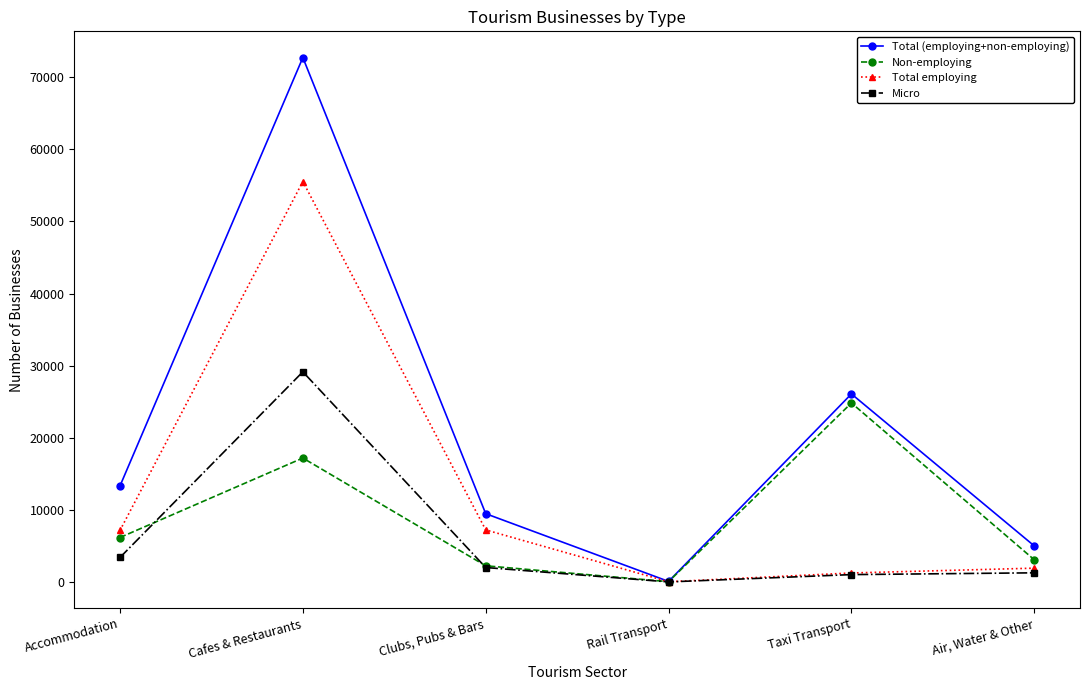

What is the label of the 6th point from the right?

Accommodation